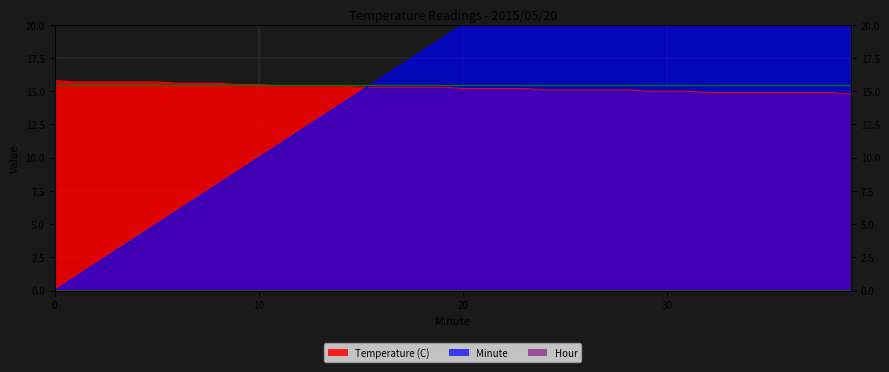

True or false: Minute and Temperature (C) intersect in this chart.

True